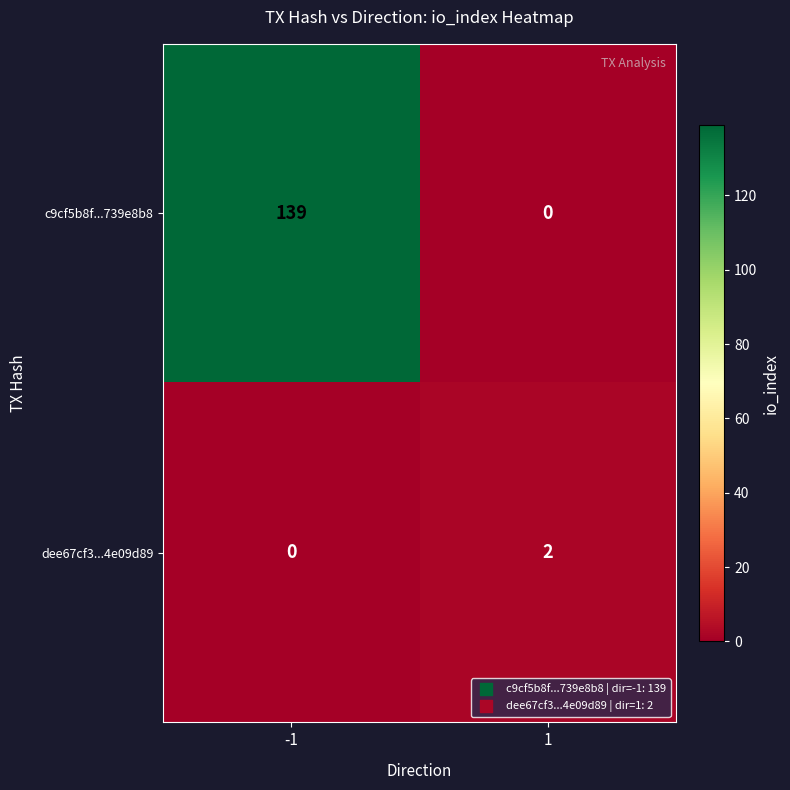

Which series changed the most between -1 and 1?

c9cf5b8f...739e8b8